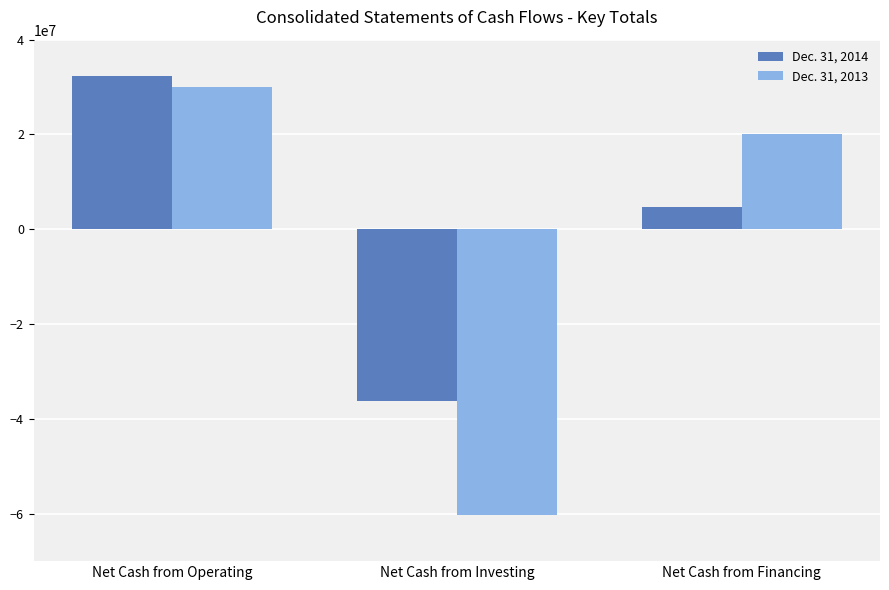

Where does the Dec. 31, 2014 series first go above 4734262?

Net Cash from Operating